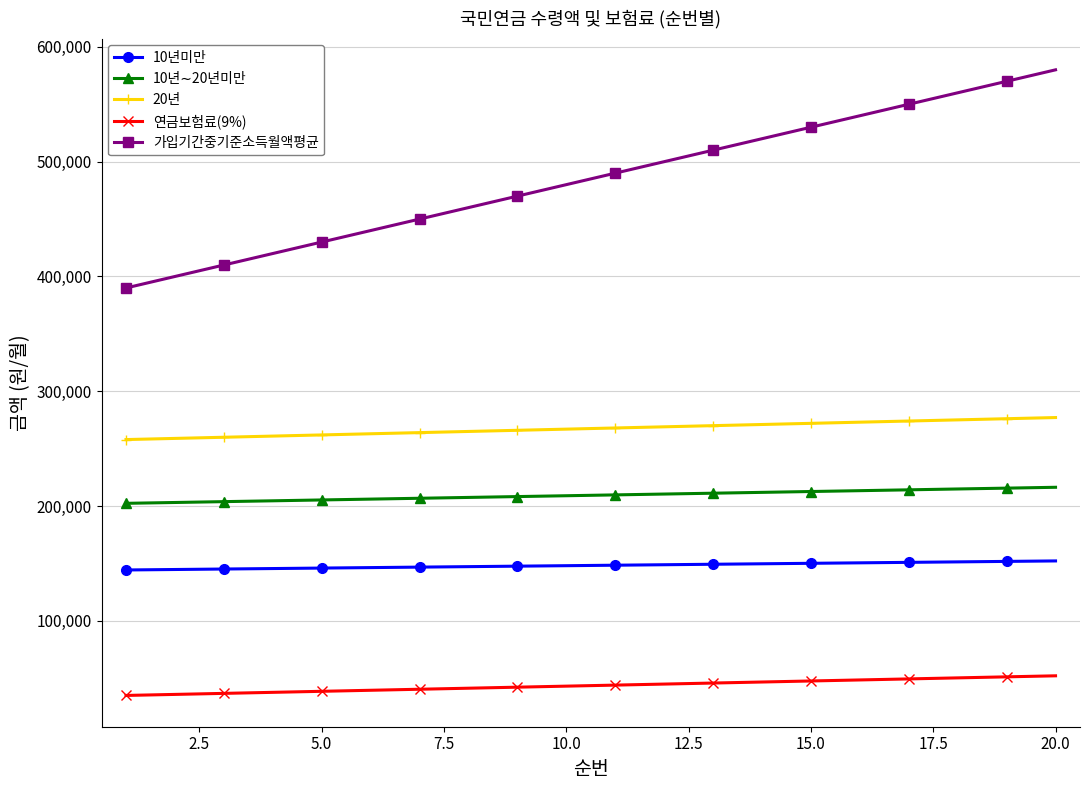

What is the average value of the 가입기간중기준소득월액평균 series?

485000